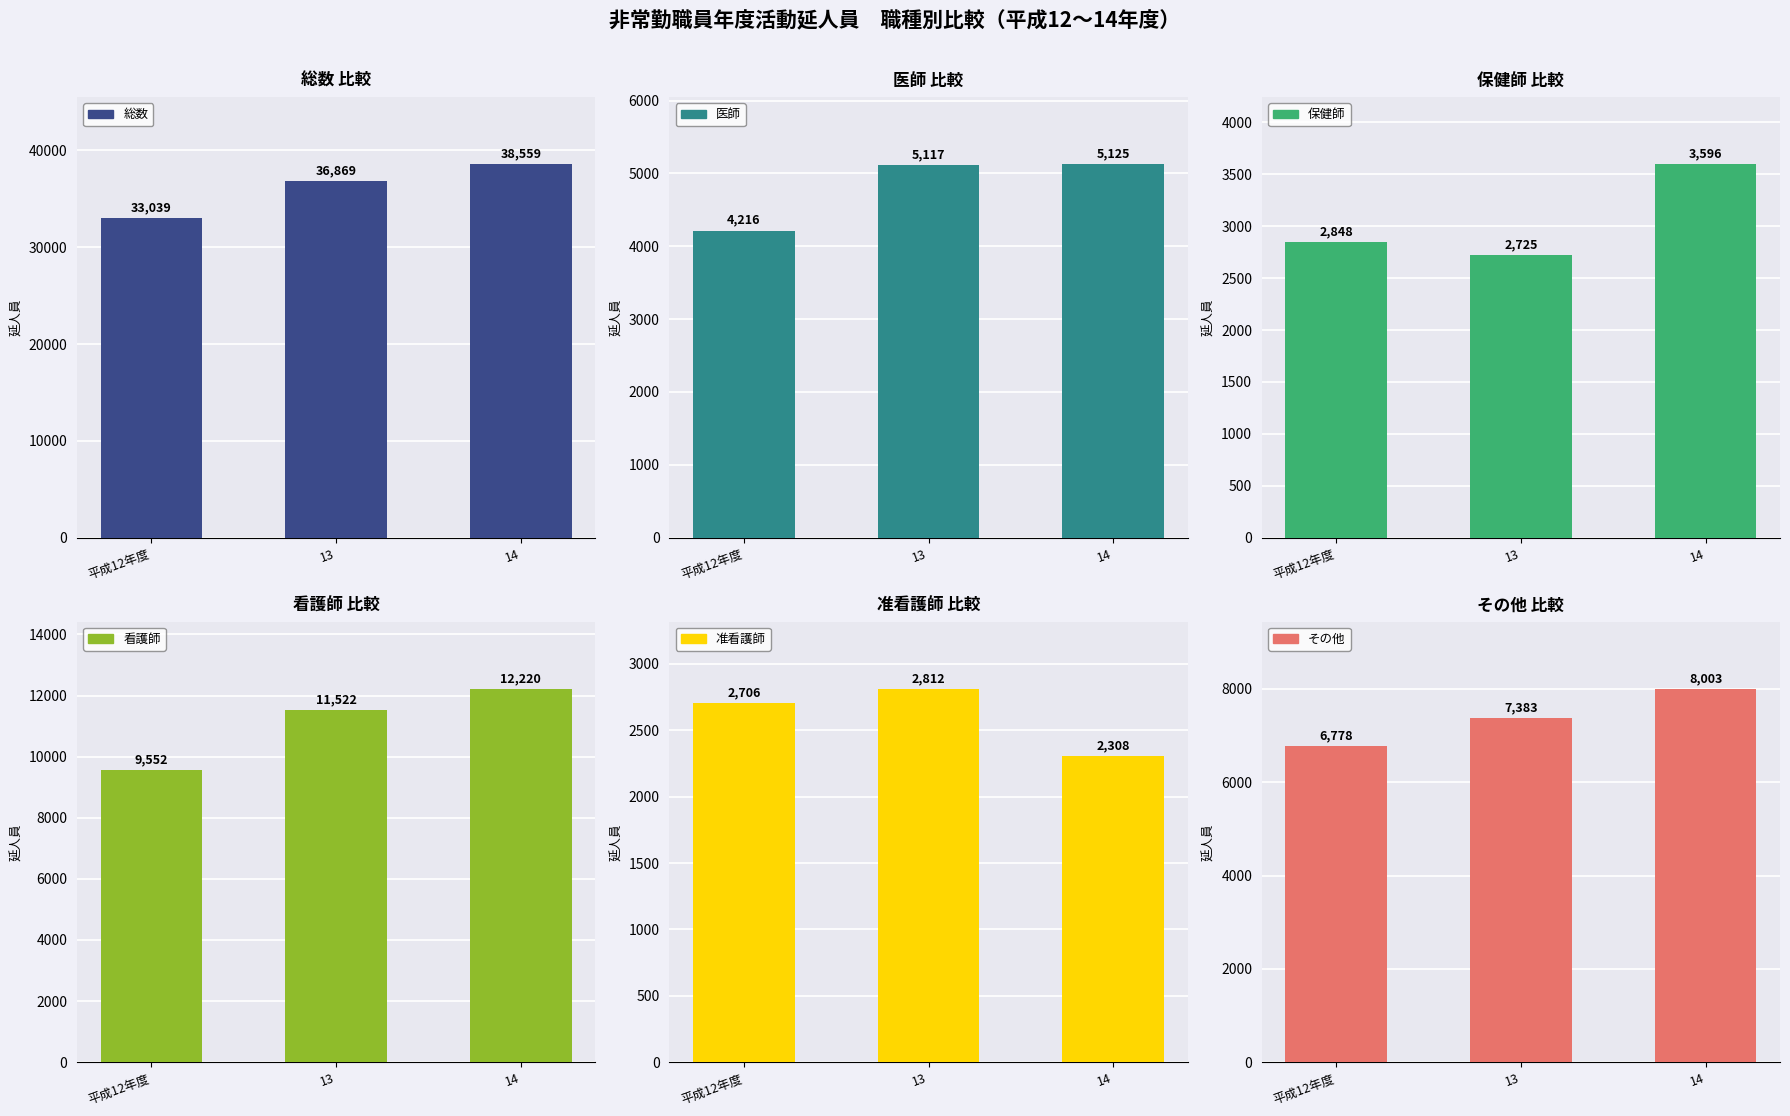

What is the spread (max minus min) of values at 平成12年度?

30333